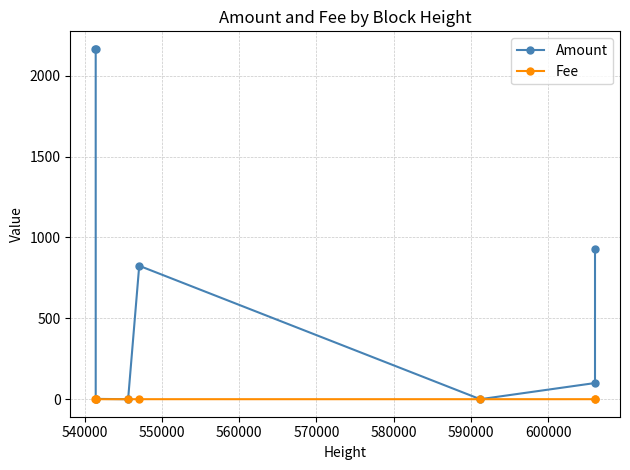

Rank the series by their average value, from highest to lowest.

Amount, Fee